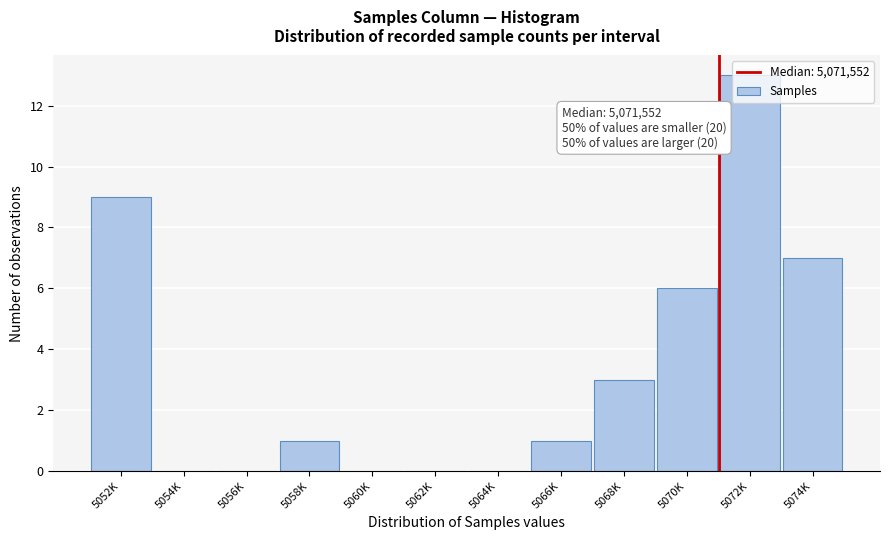

True or false: the data shows 6 at 5070K.

True